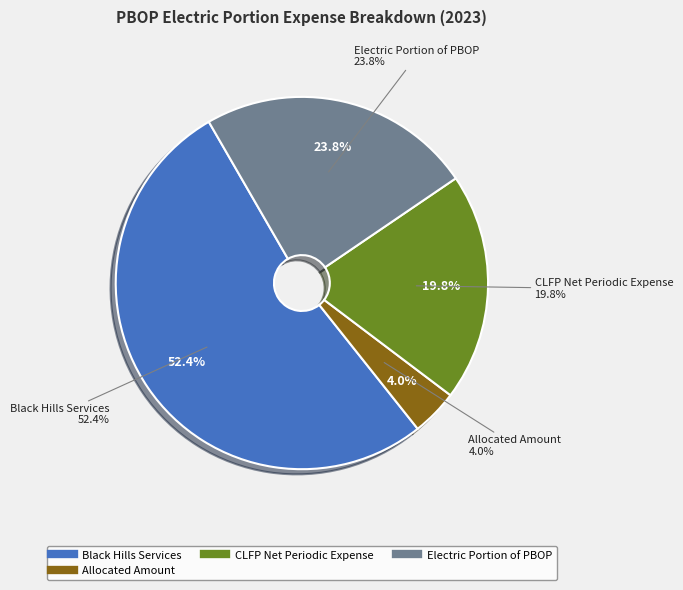

Which category has the biggest portion of the pie?

Black Hills Services